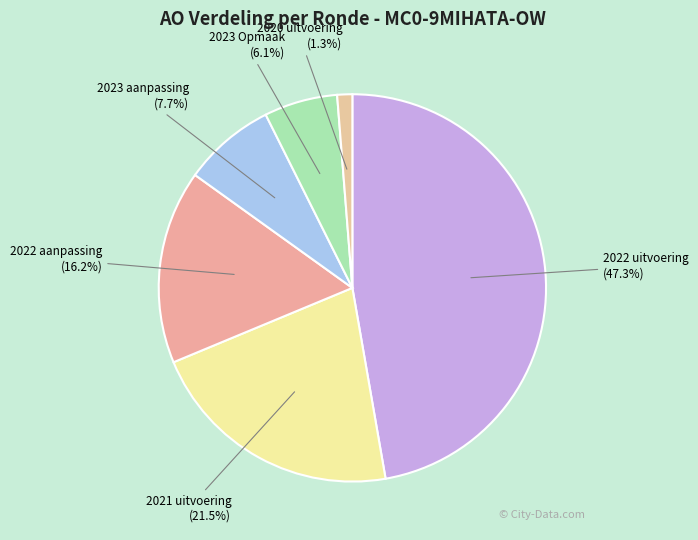

Rank the categories by value from highest to lowest.

2022 uitvoering, 2021 uitvoering, 2022 aanpassing, 2023 aanpassing, 2023 Opmaak, 2020 uitvoering